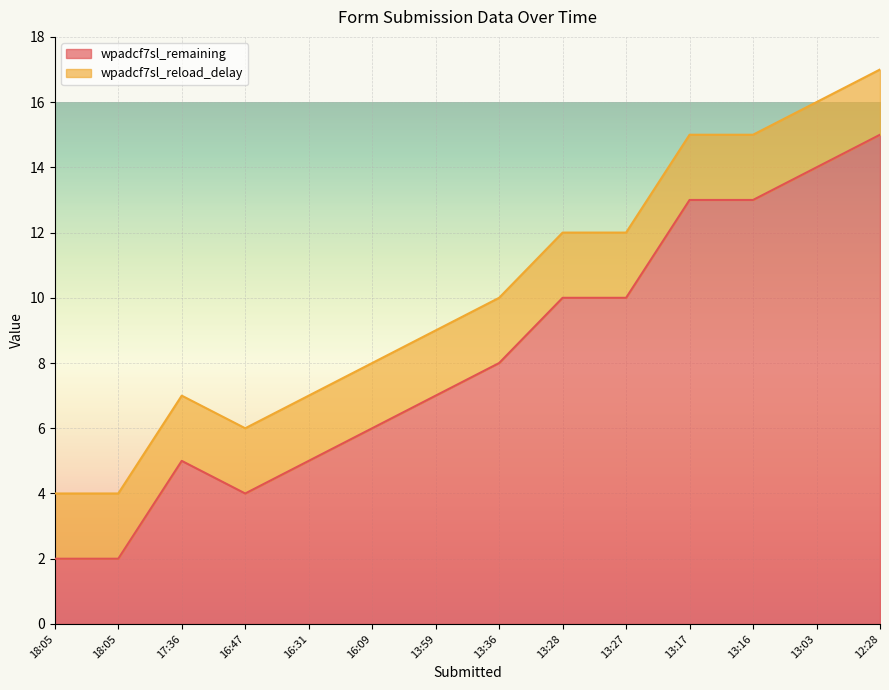

What is the value of the 8th point from the left?

8